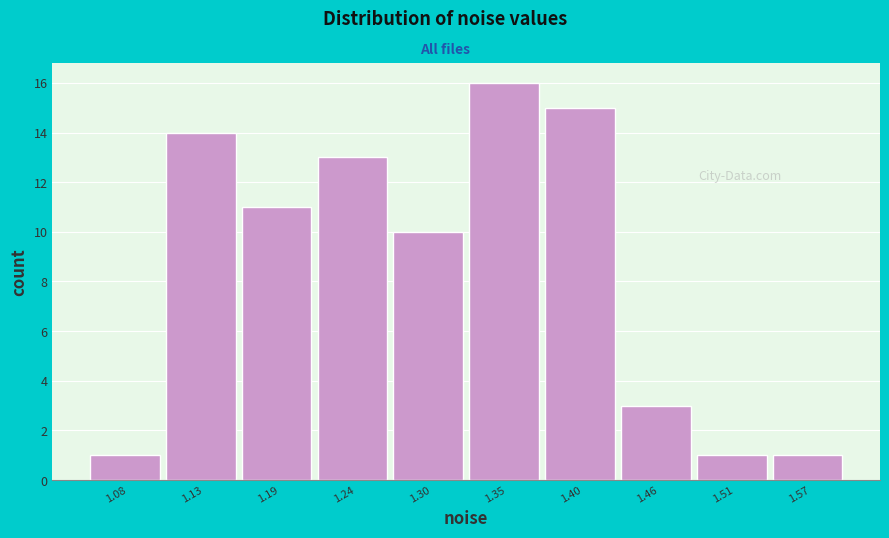

Reading left to right, transcribe all the data shown in this chart.

1	14	11	13	10	16	15	3	1	1